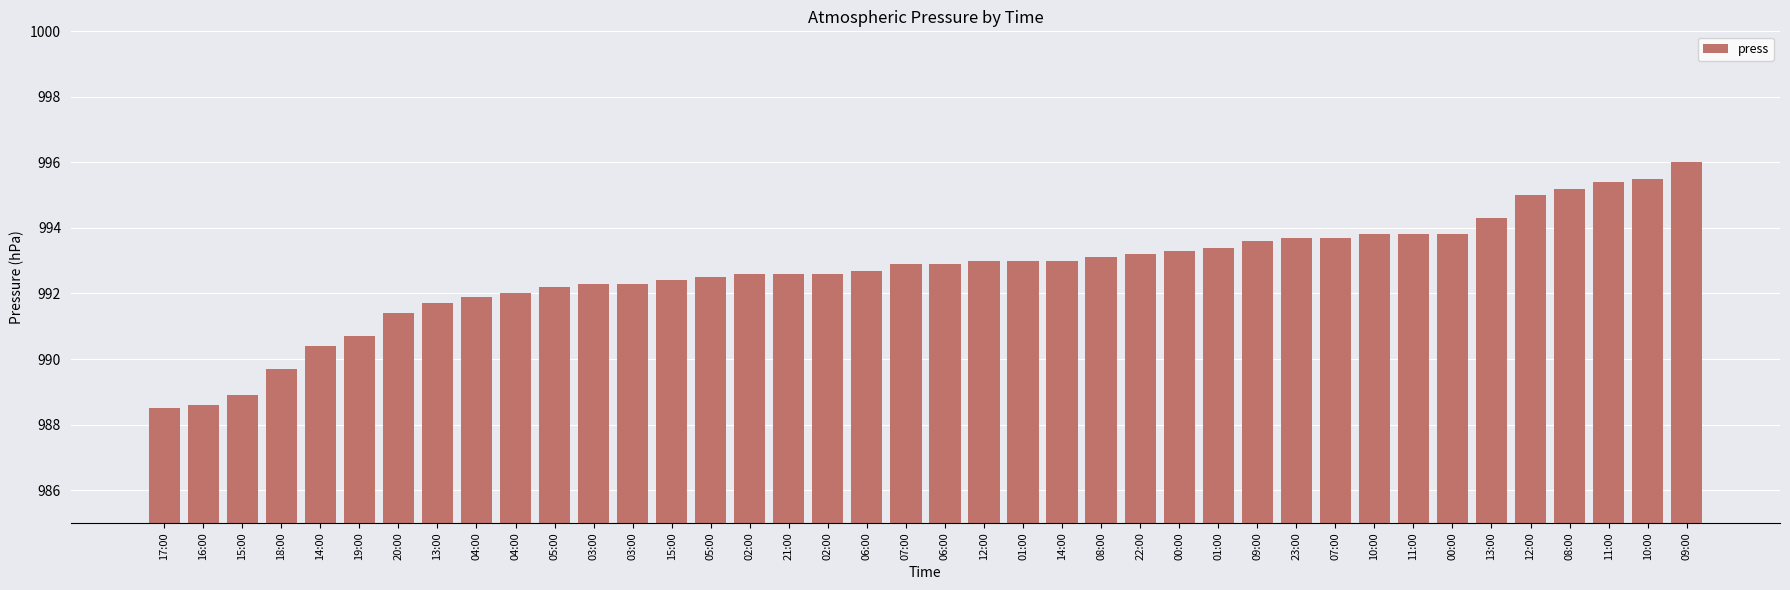

Approximately how many times larger is the value at 22:00 compared to 00:00?

1.0